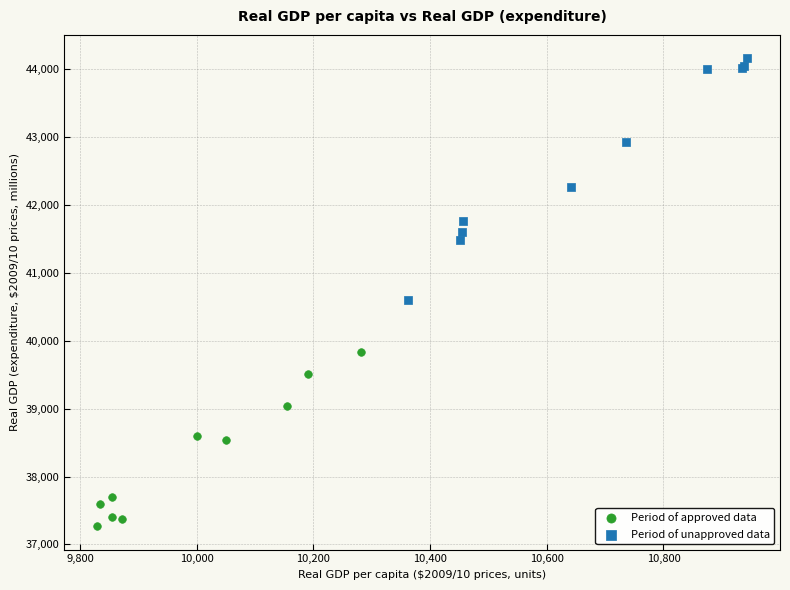

Which series has the widest spread of Y values?

Period of unapproved data